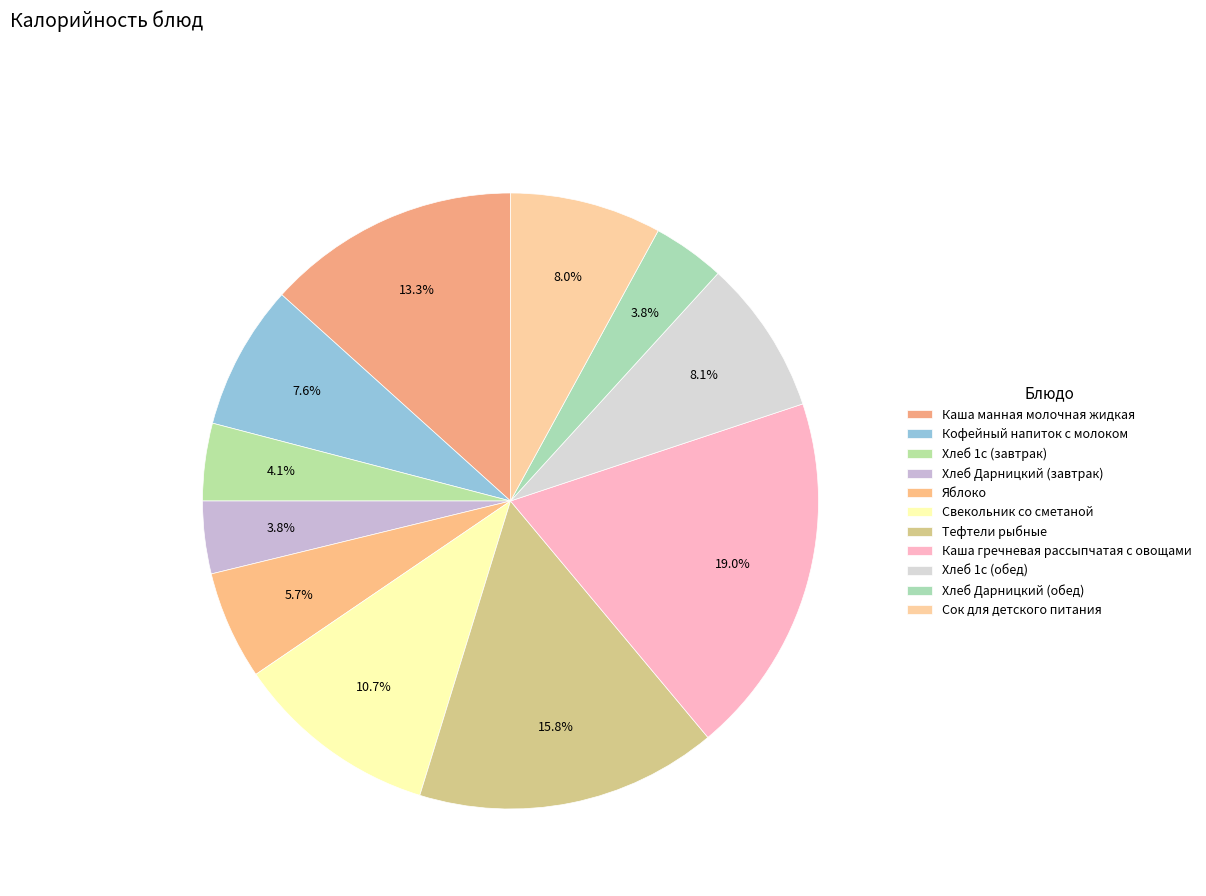

What percentage is the Тефтели рыбные slice, to the nearest percent?

16%